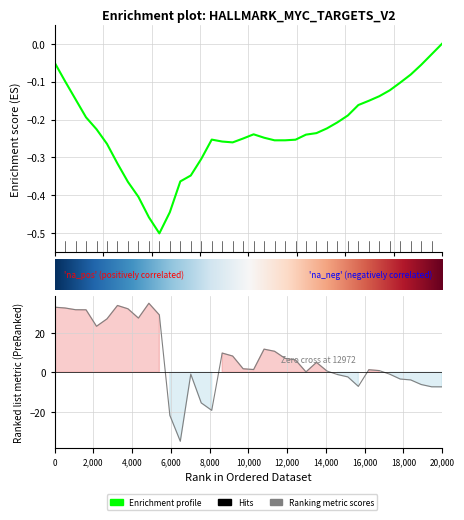

Reading right to left, transcribe all the data shown in this chart.

-7.4	-7.4	-6.2	-3.9	-3.4	-1.0	0.8	1.3	-7.2	-2.4	-1.1	0.6	5.0	0.2	6.3	7.1	10.6	11.7	1.4	1.8	8.2	9.7	-19.3	-15.5	-1.0	-35.0	-21.8	29.1	35.0	27.5	32.2	33.9	27.1	23.3	31.7	31.7	32.6	33.0